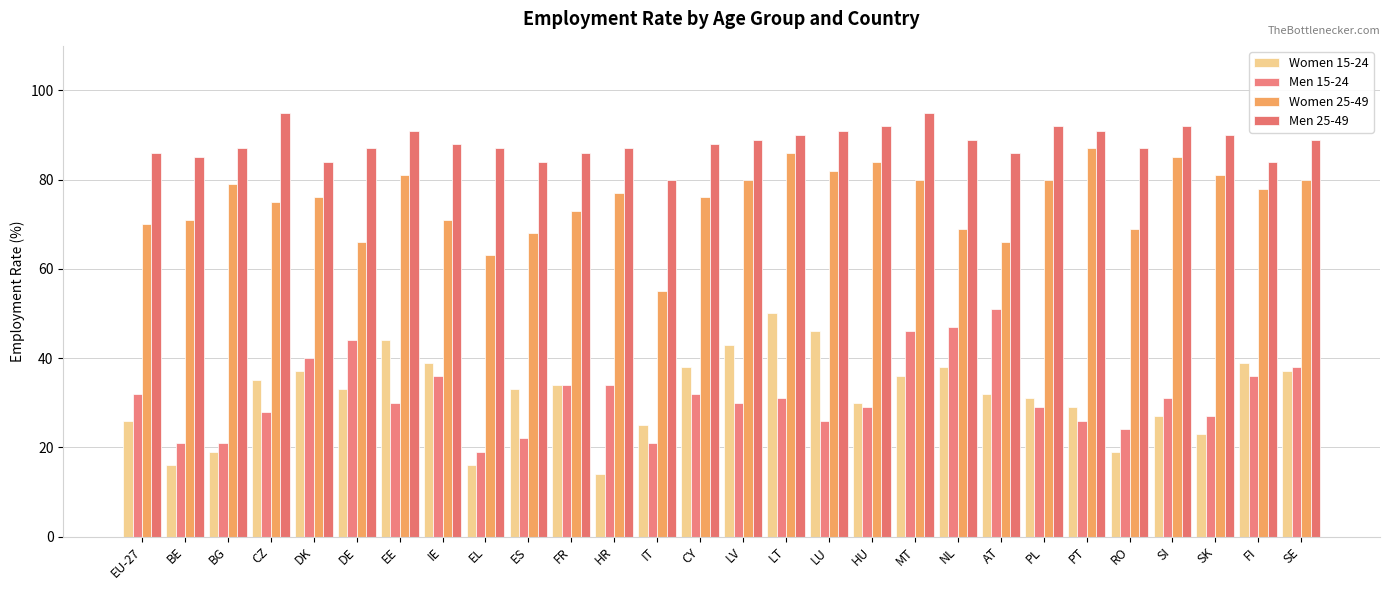

How many distinct data groups are displayed?

4